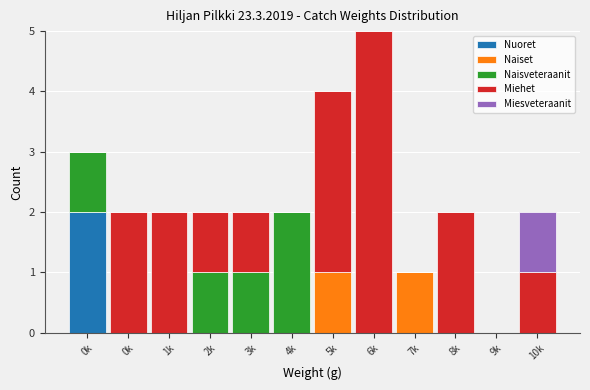

Are the bars grouped side by side (vs. stacked)?

No